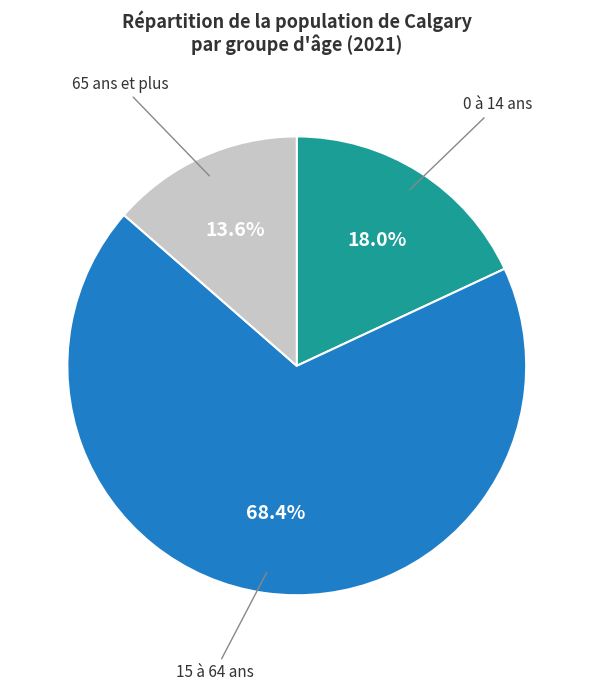

What percentage is the 65 ans et plus slice, to the nearest percent?

14%